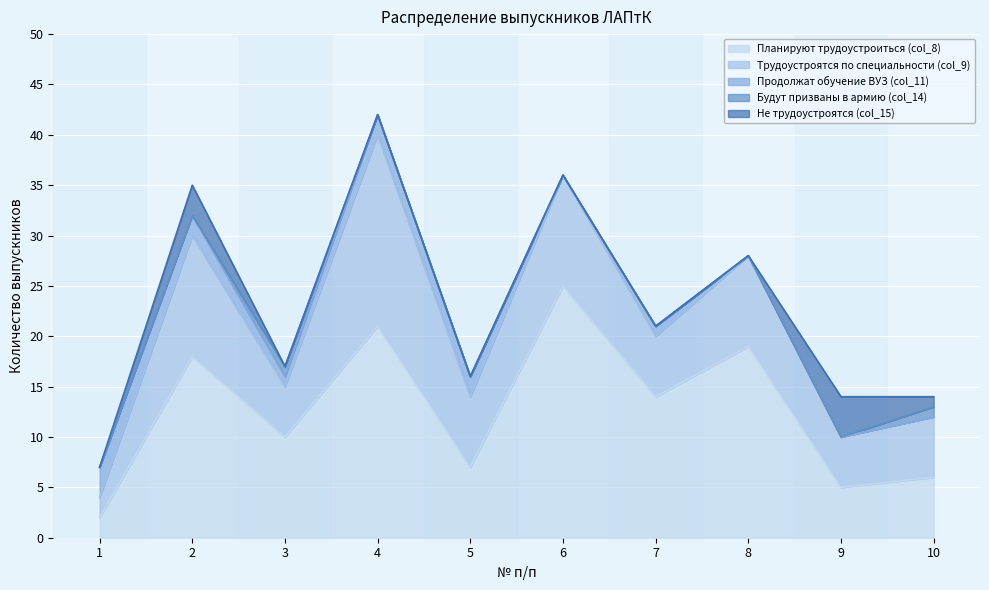

Which series has the largest total across all categories?

Планируют трудоустроиться (col_8)